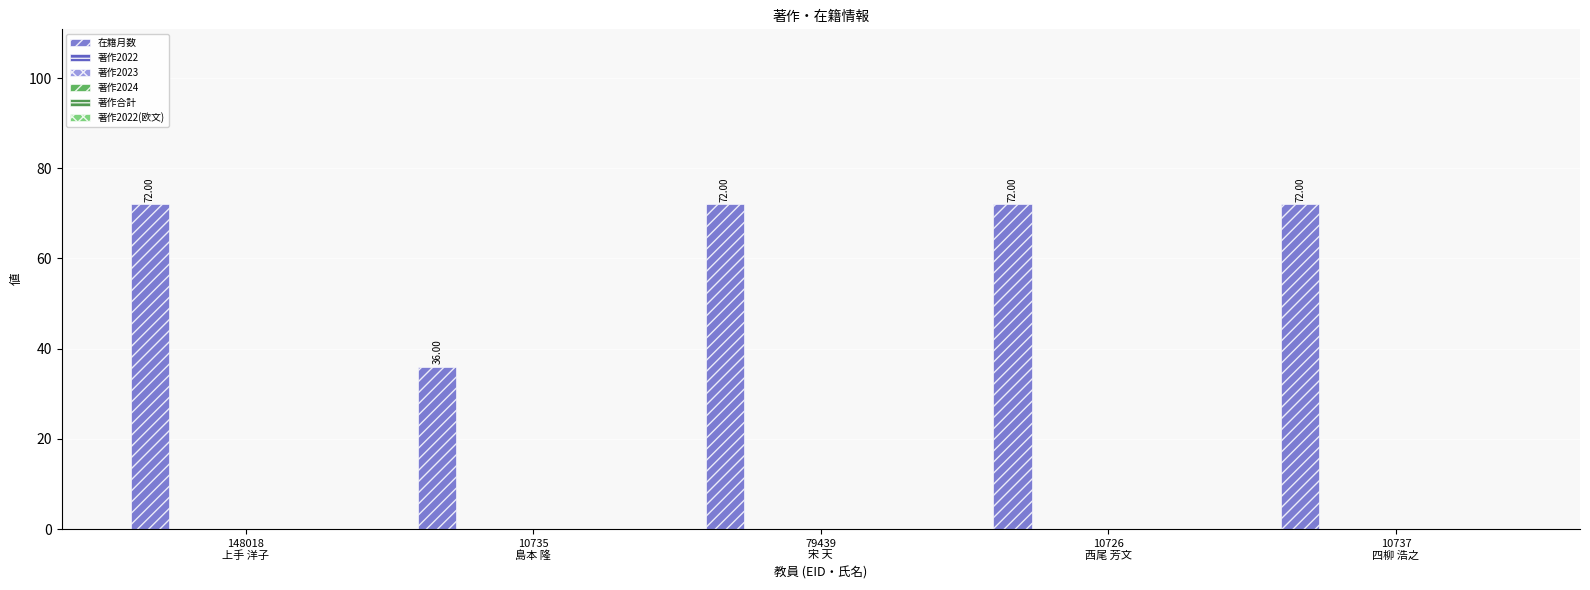

What is the sum of all values?

324